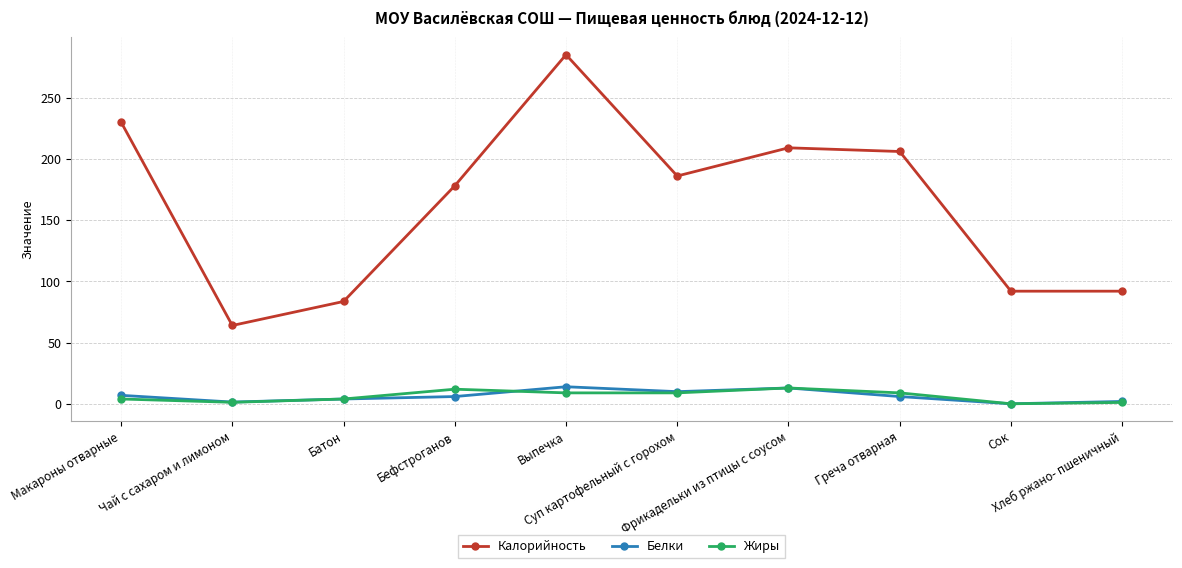

What is the minimum value for Жиры?

0.1